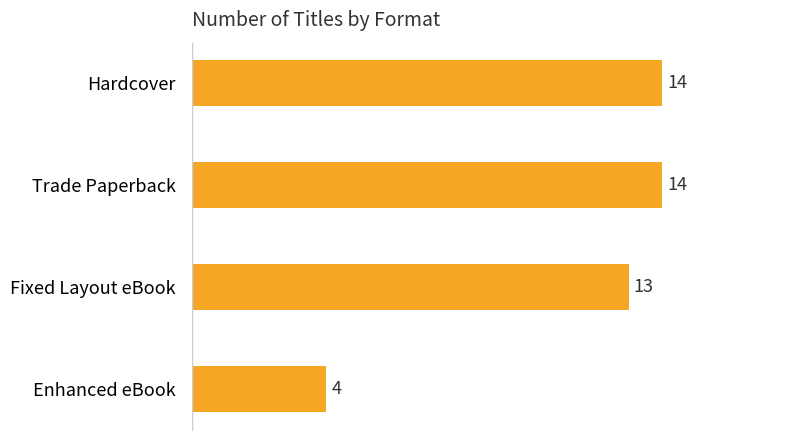

How many distinct data groups are displayed?

1